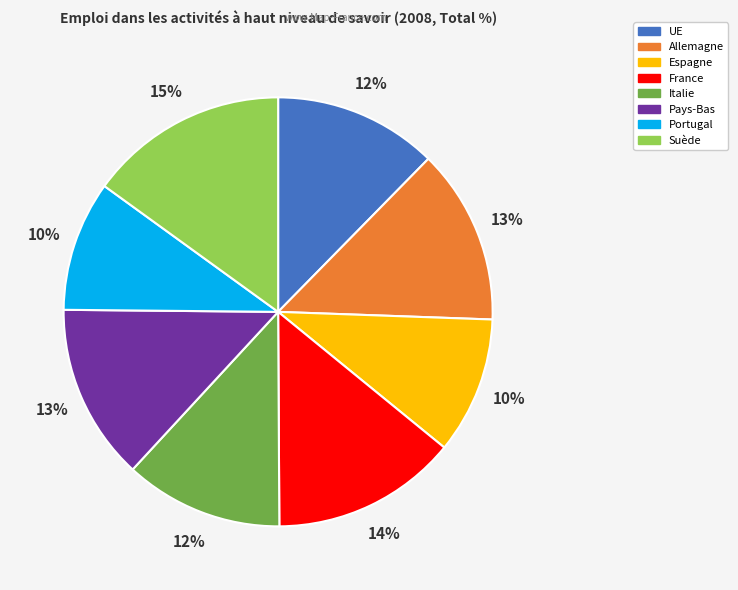

Is the sum of Portugal and Pays-Bas greater than half?

No